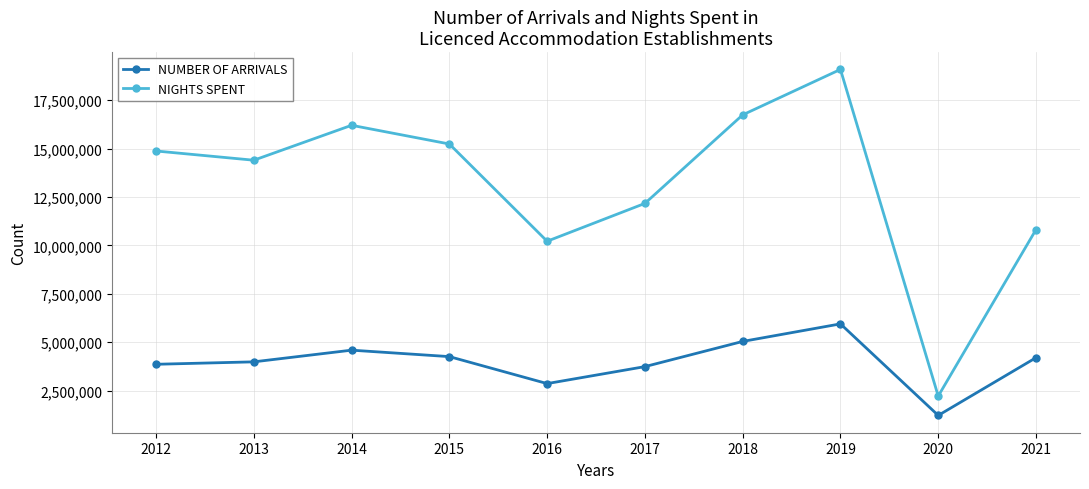

Which series has the largest total across all categories?

NIGHTS SPENT